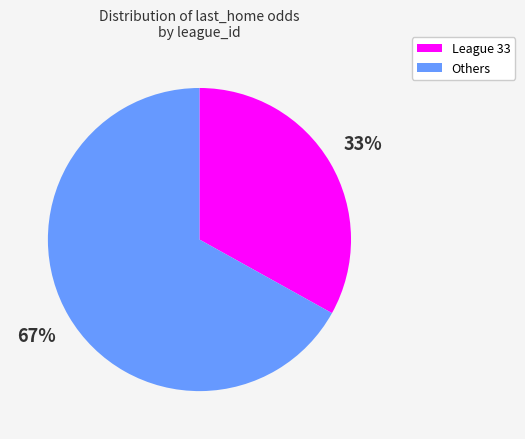

Does Others represent more than half of the total?

Yes